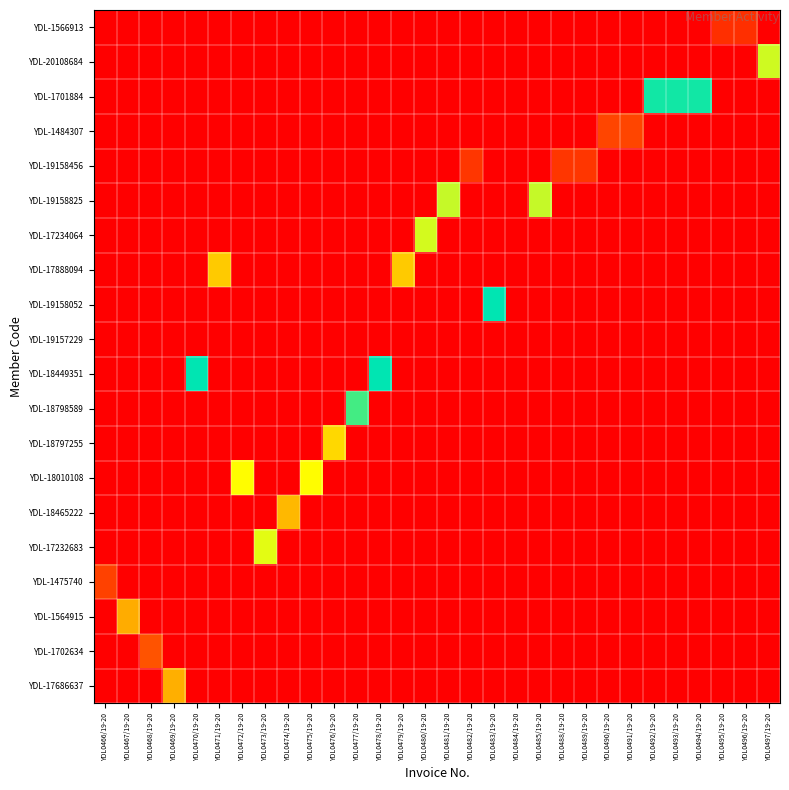

What is the spread (max minus min) of values at YDL0480/19-20?

7151051055